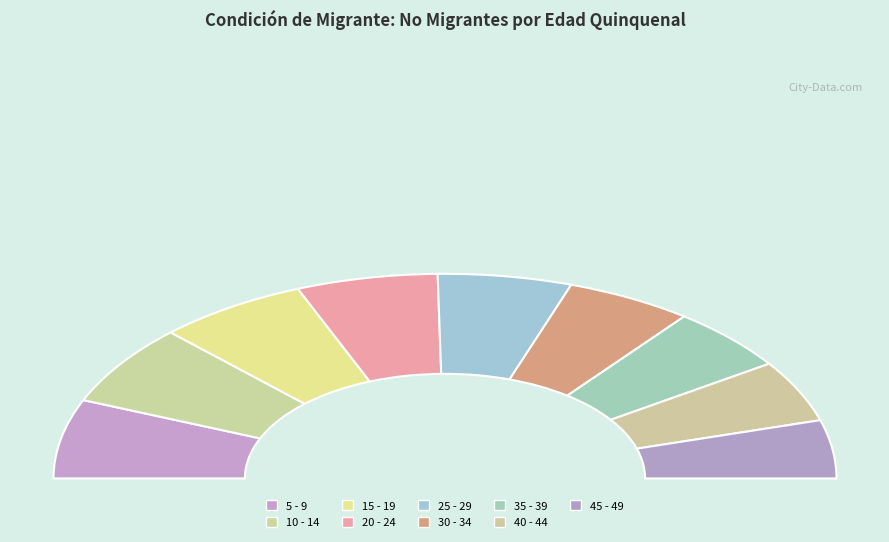

To the nearest percent, what is the difference between the 35 - 39 and 10 - 14 slice percentages?

3%